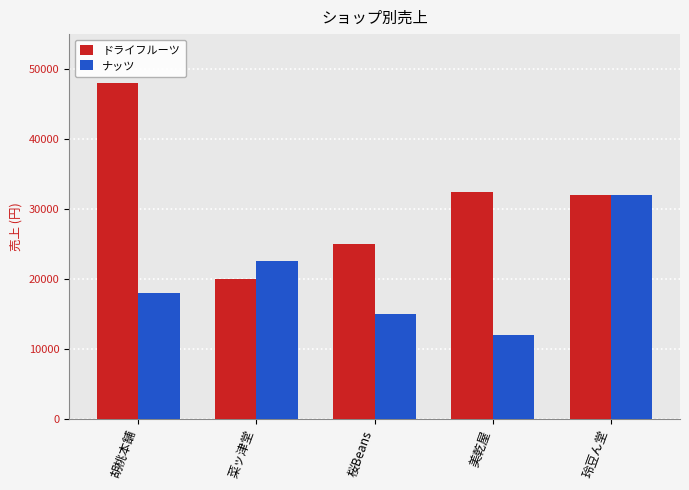

What is the label of the 5th bar from the left?

玲豆ん堂